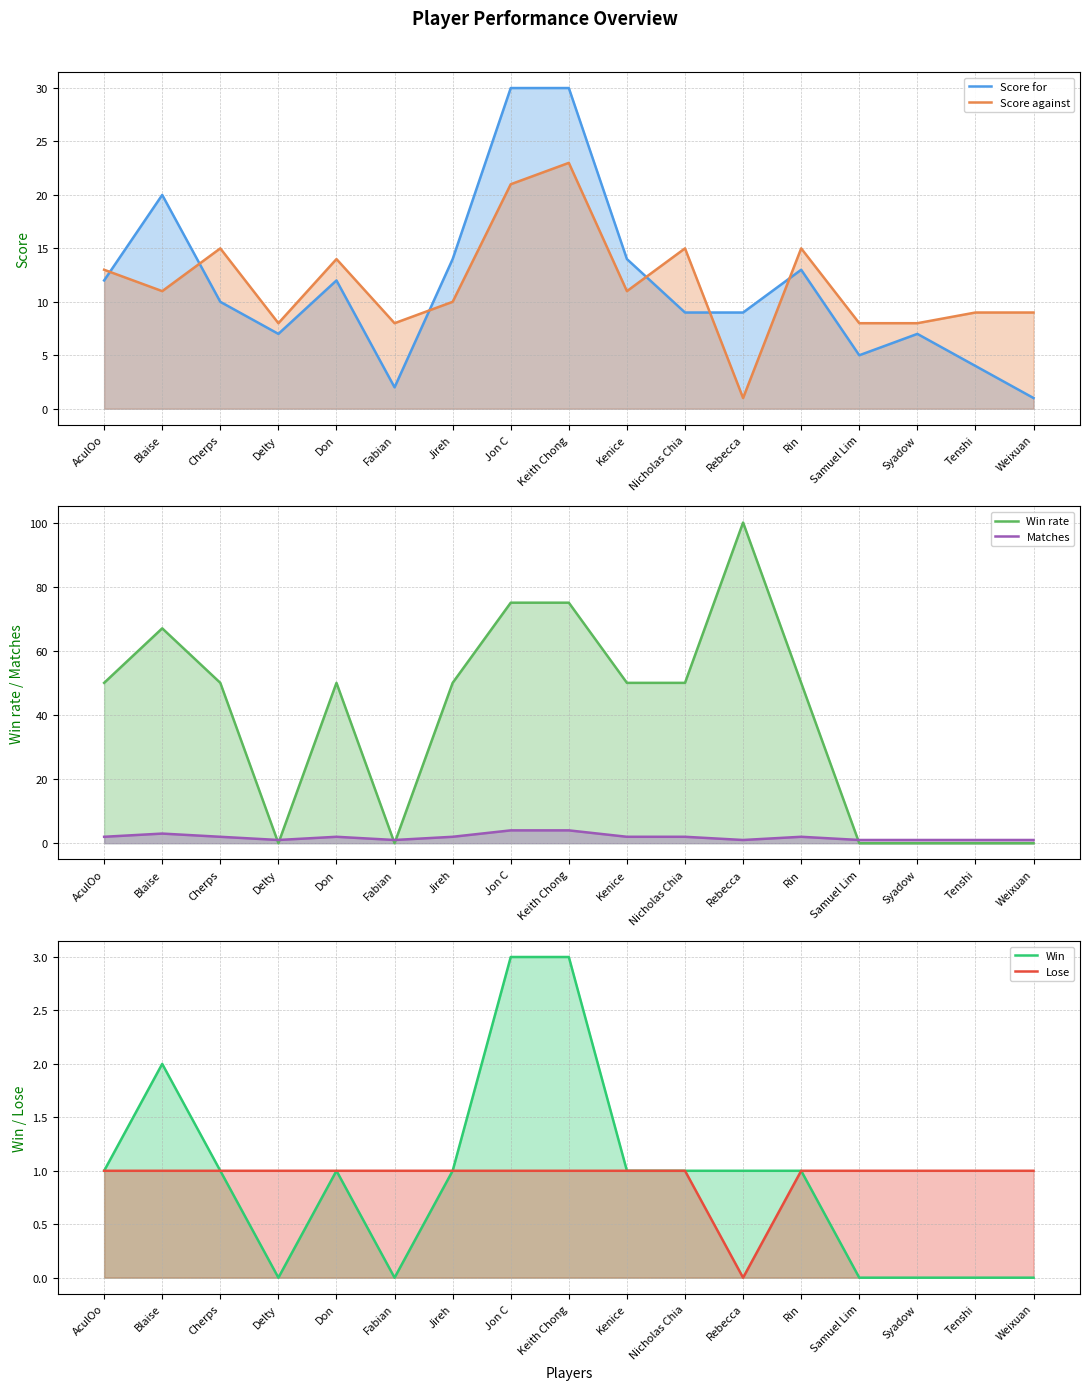

What is the average value of the Matches series?

2